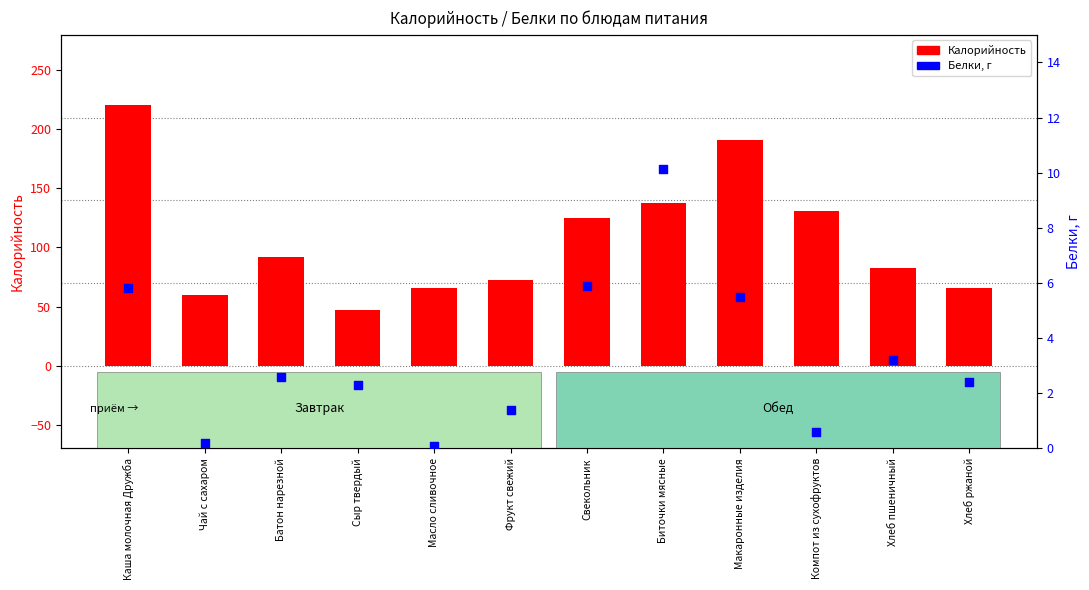

What are all the series names shown in the legend?

Калорийность, Белки, г